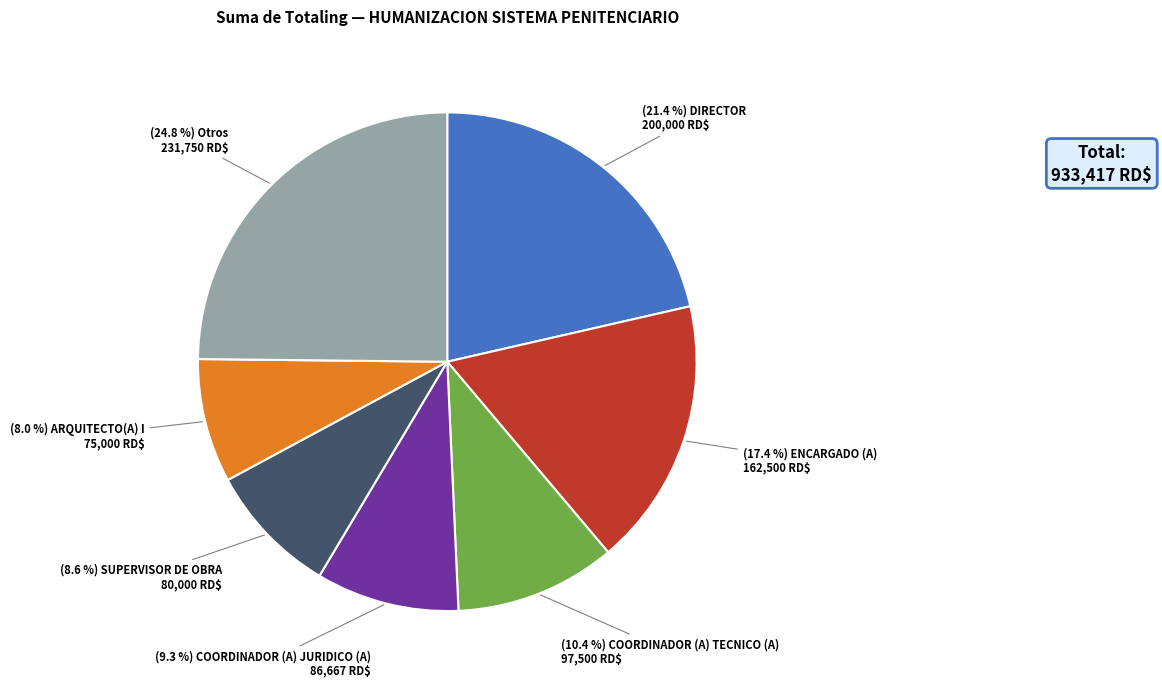

Is there a majority slice in this chart?

No